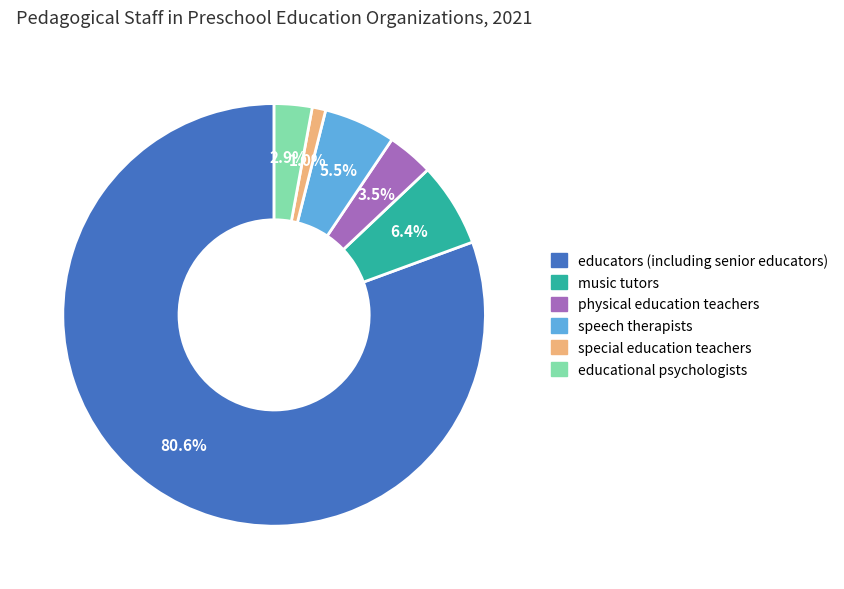

To the nearest percent, what is the average slice percentage?

17%